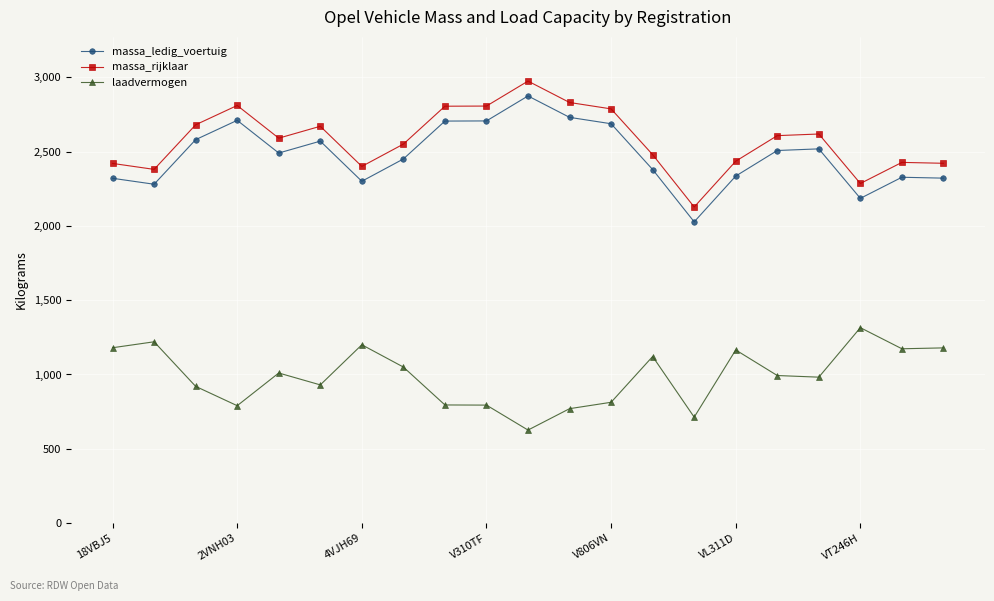

How many series are shown in this chart?

3